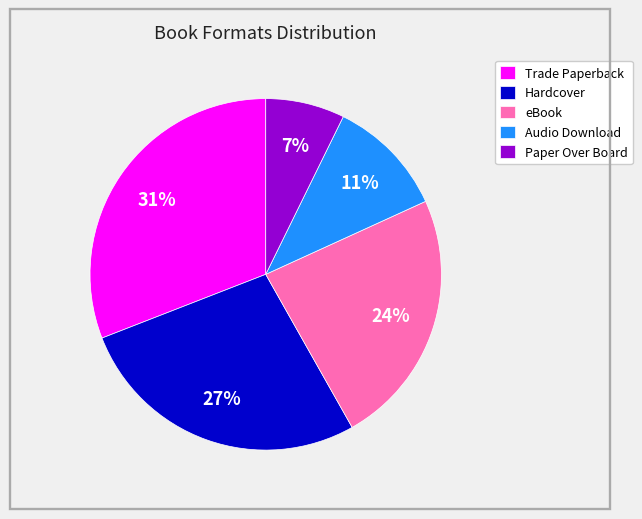

Which slice is the smallest?

Paper Over Board